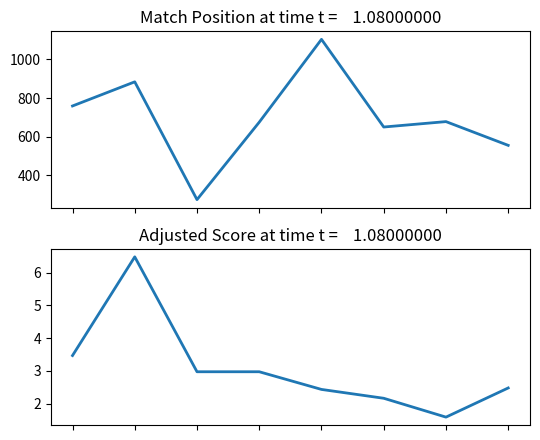

In Match Position, how many points are lower than both neighbors (excluding endpoints)?

2